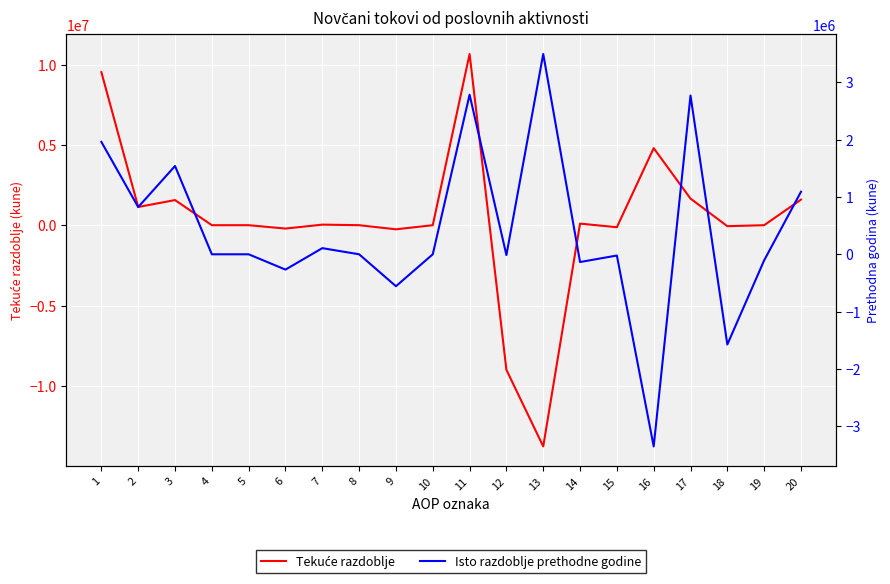

Read the Tekuće razdoblje value at 18.

-61101